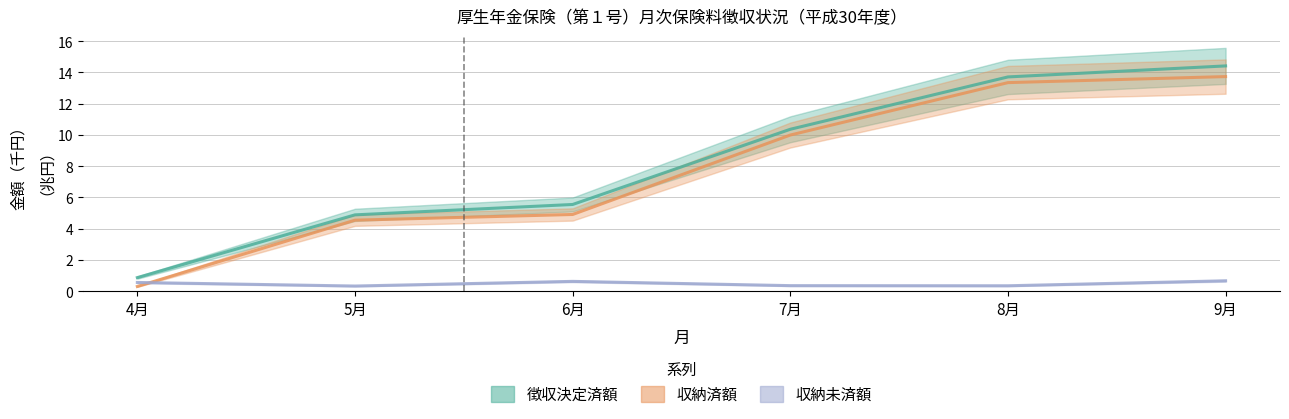

True or false: 収納未済額 and 収納済額 cross at least once.

True